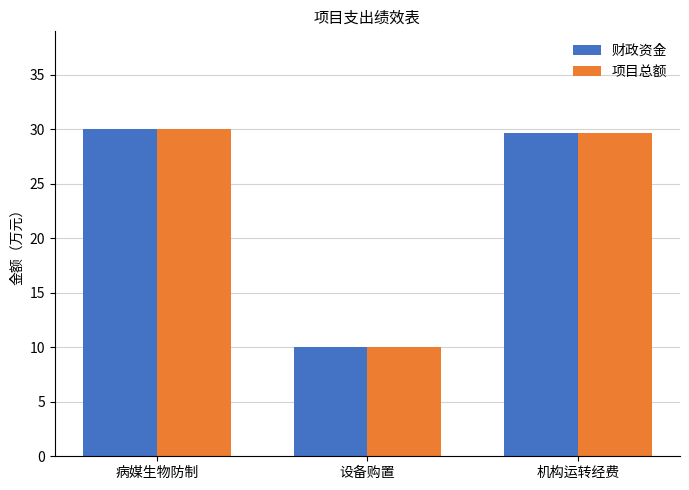

What is the total value across all series at 设备购置?

20.0